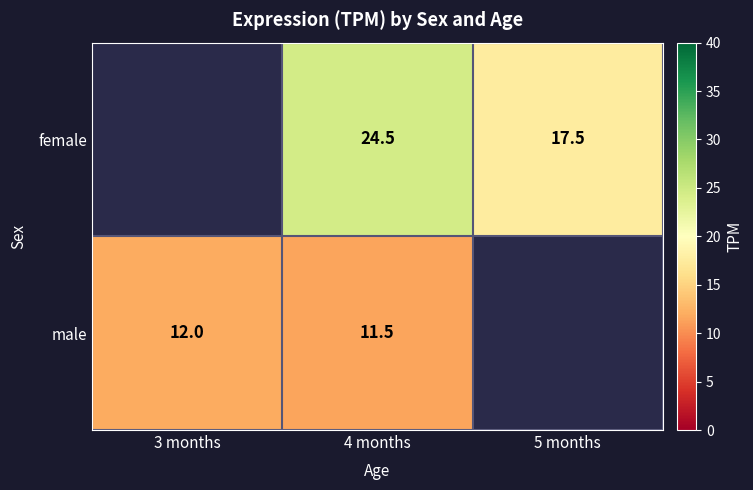

What is the difference between the male values at 4 months and 3 months?

0.5